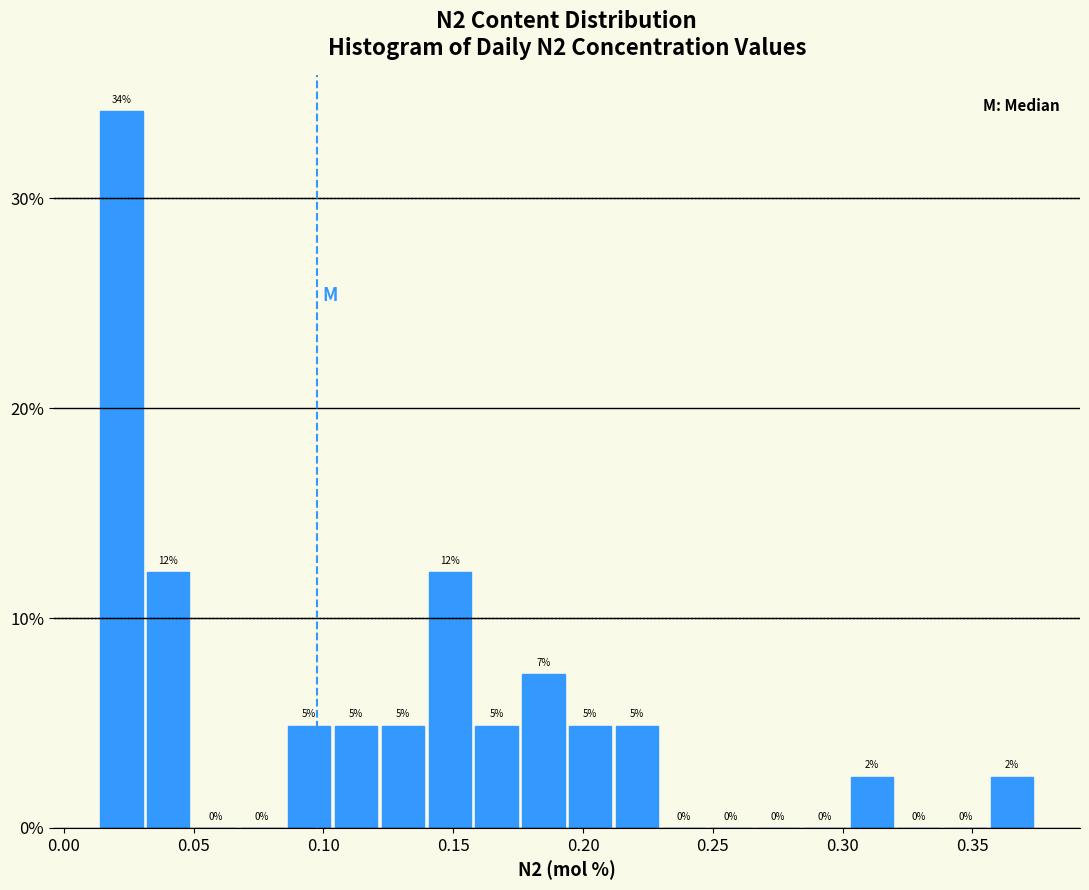

Around what value on the x-axis is the tallest bar? Give the approximate position of its centre, as read against the axis.

0.020